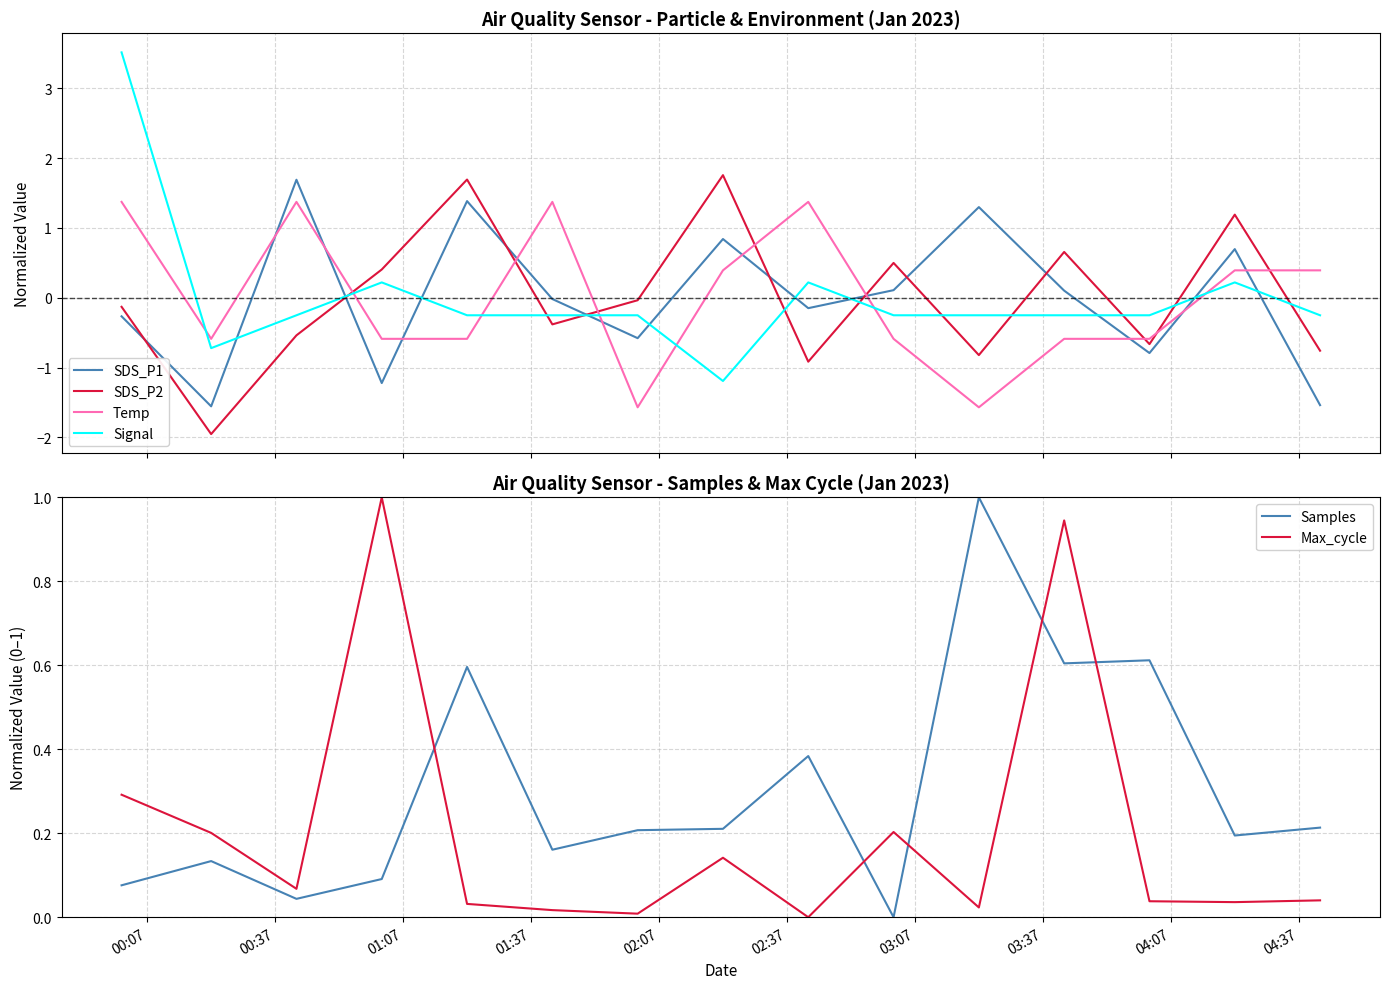

What are all the series names shown in the legend?

SDS_P1, SDS_P2, Temp, Signal, Samples, Max_cycle